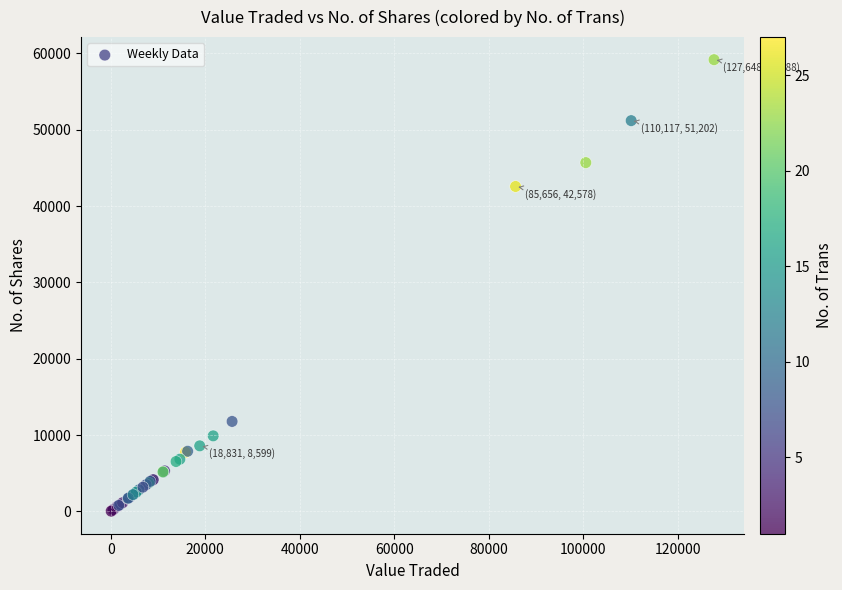

What Y value in the scatter plot is closest to 29616?

42578